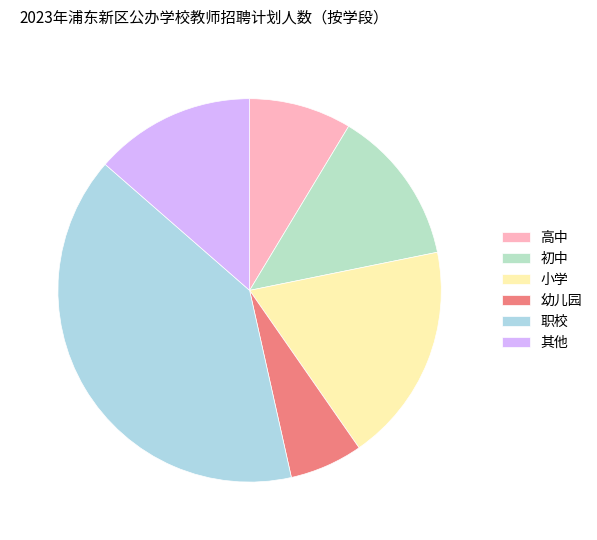

True or false: 初中 accounts for 5% of the total.

False